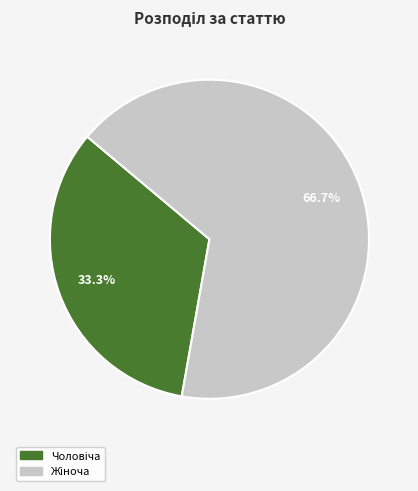

How many slices are in this pie chart?

2